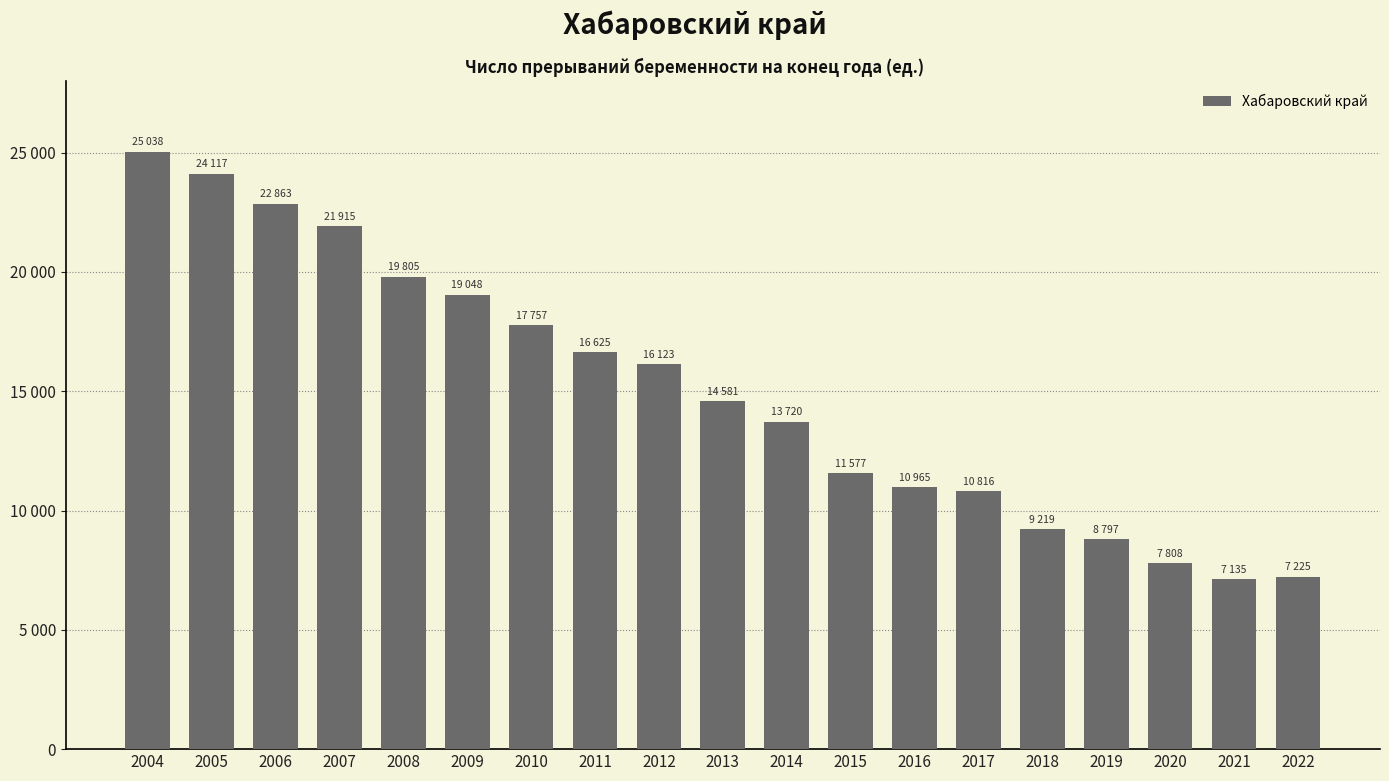

The chart shows a value of 35816 at 2005. True or false?

False